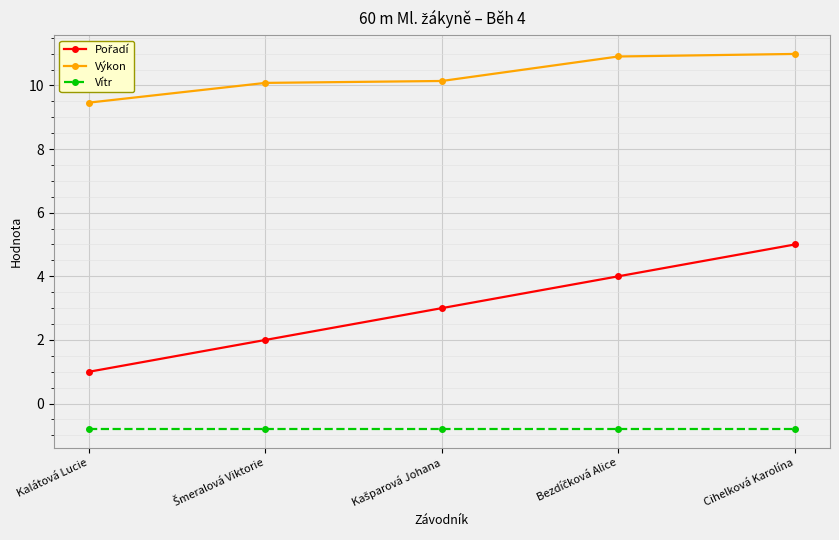

True or false: Vítr and Výkon cross at least once.

False